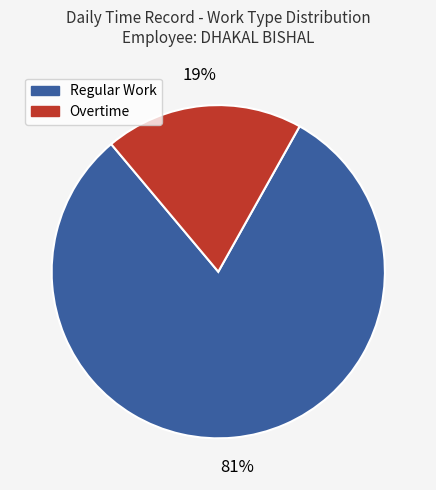

Is there any slice that represents more than half of the pie?

Yes